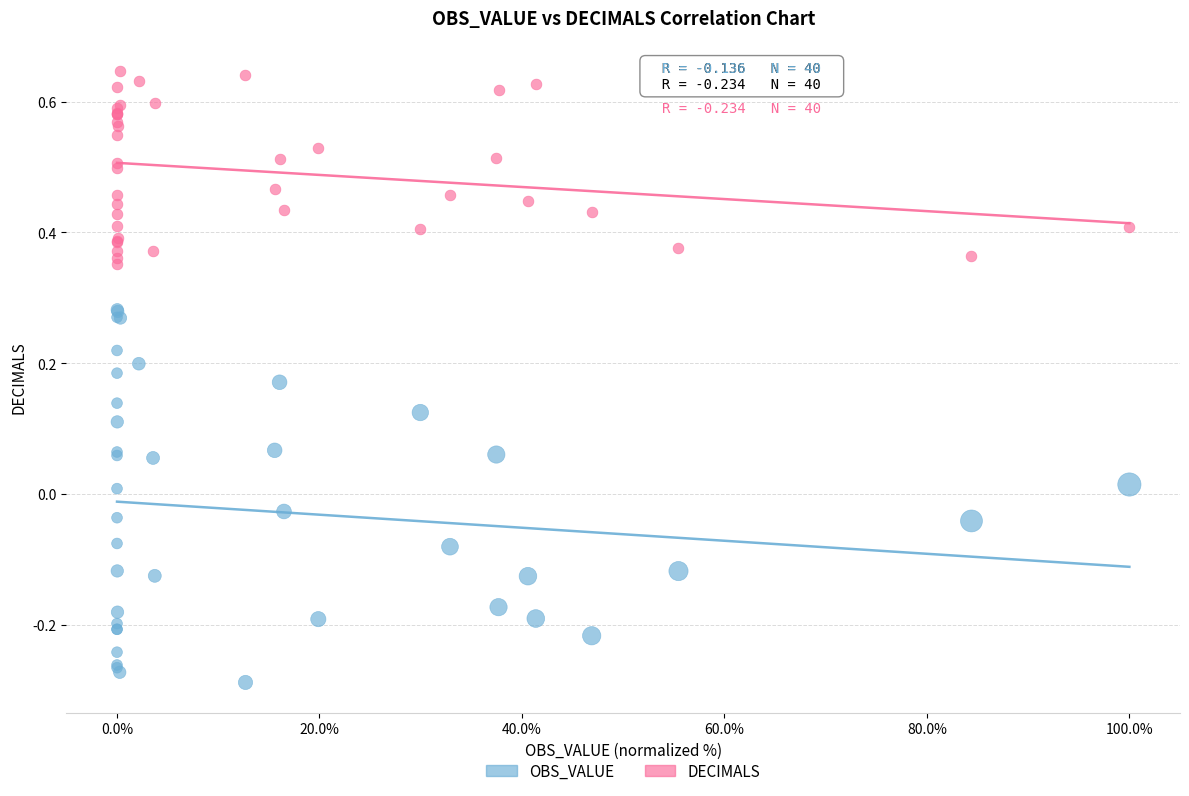

Which series contains the highest Y value?

DECIMALS